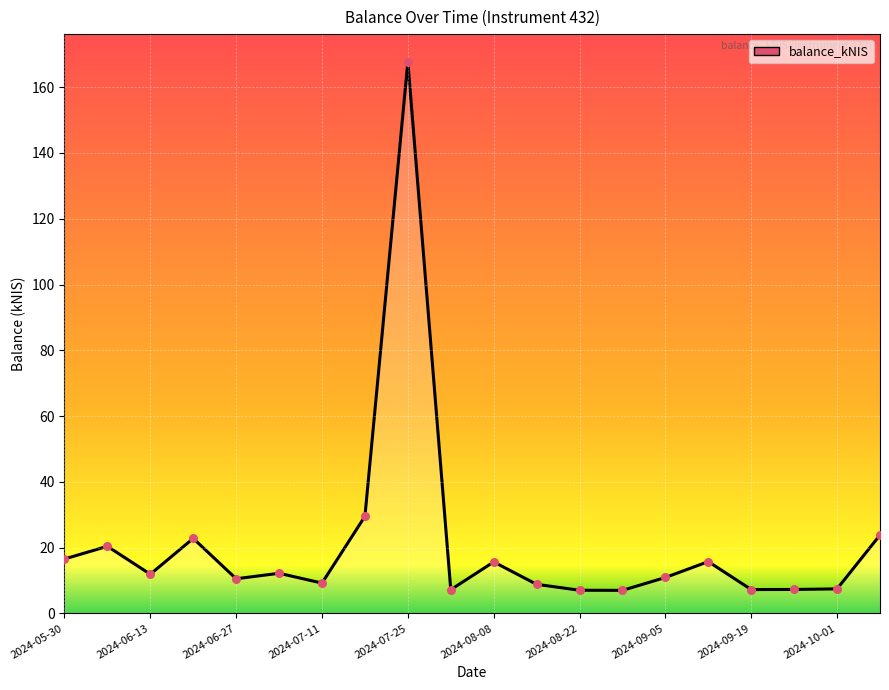

What is the minimum value shown in the chart?

7.0